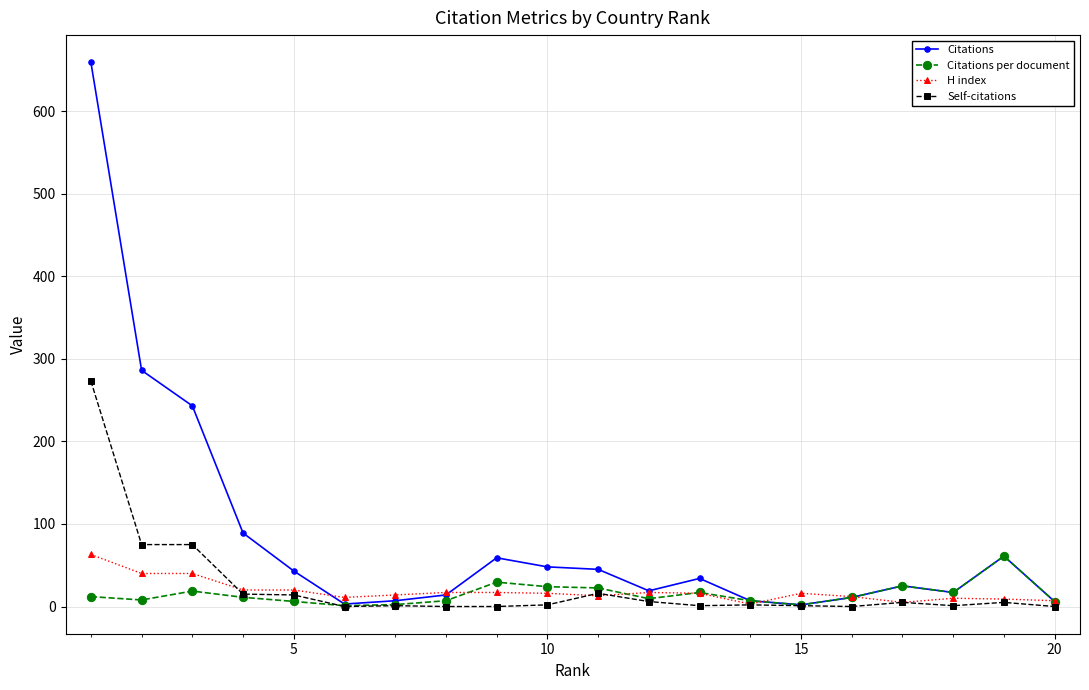

Which series has the largest total across all categories?

Citations